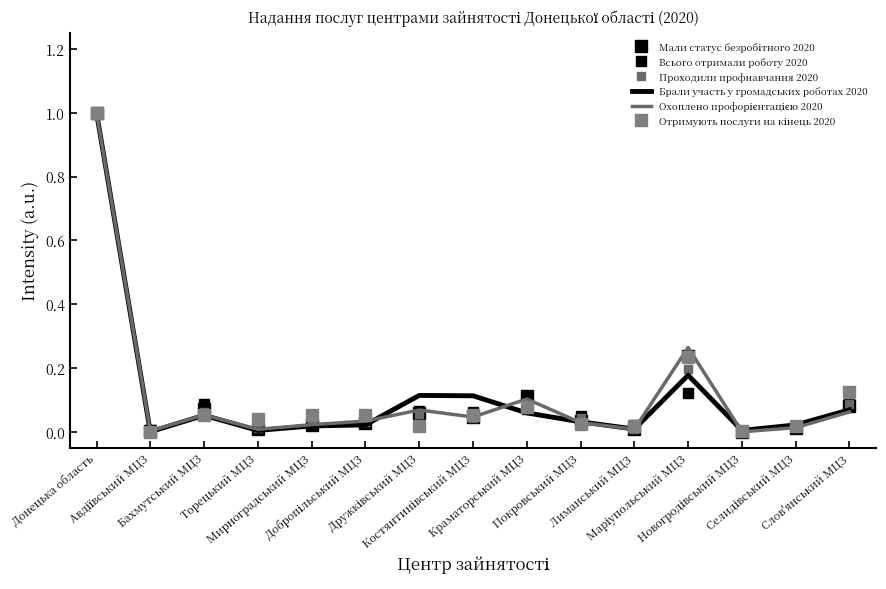

What are all the series names shown in the legend?

Мали статус безробітного 2020, Всього отримали роботу 2020, Проходили профнавчання 2020, Брали участь у громадських роботах 2020, Охоплено профорієнтацією 2020, Отримують послуги на кінець 2020